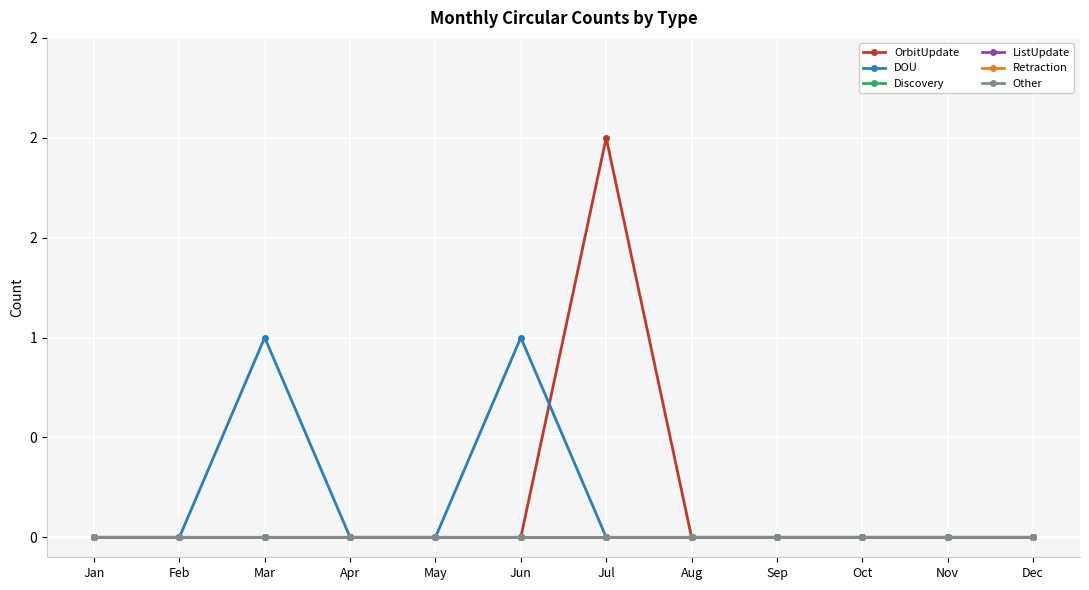

How many interior local peaks does the DOU series have?

2